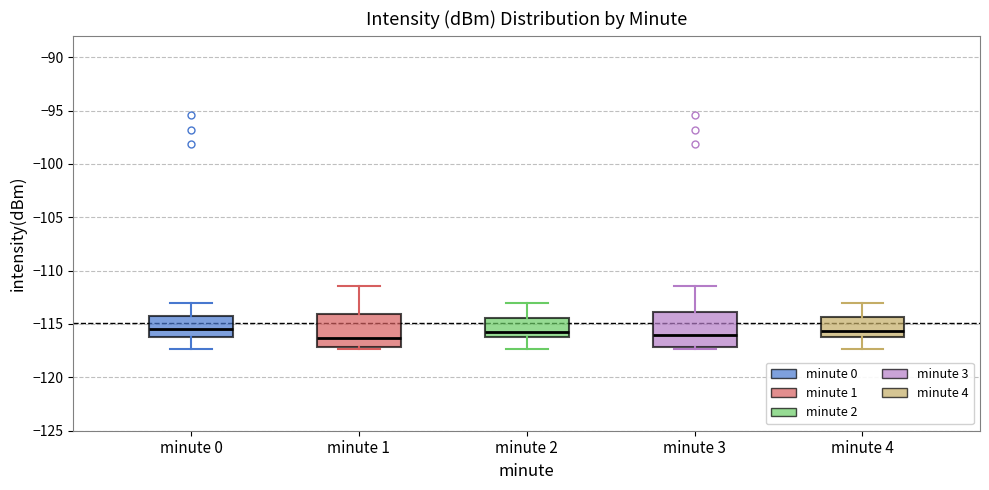

Where is the lower edge of the box for minute 4 on the y-axis? The values are not printed on the chart, so give them approximately, as read against the axis.

-116.5